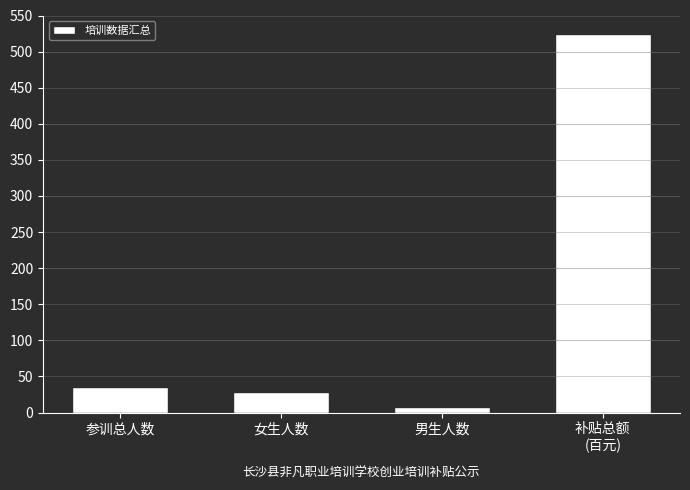

Which label corresponds to the smallest value in the chart?

男生人数